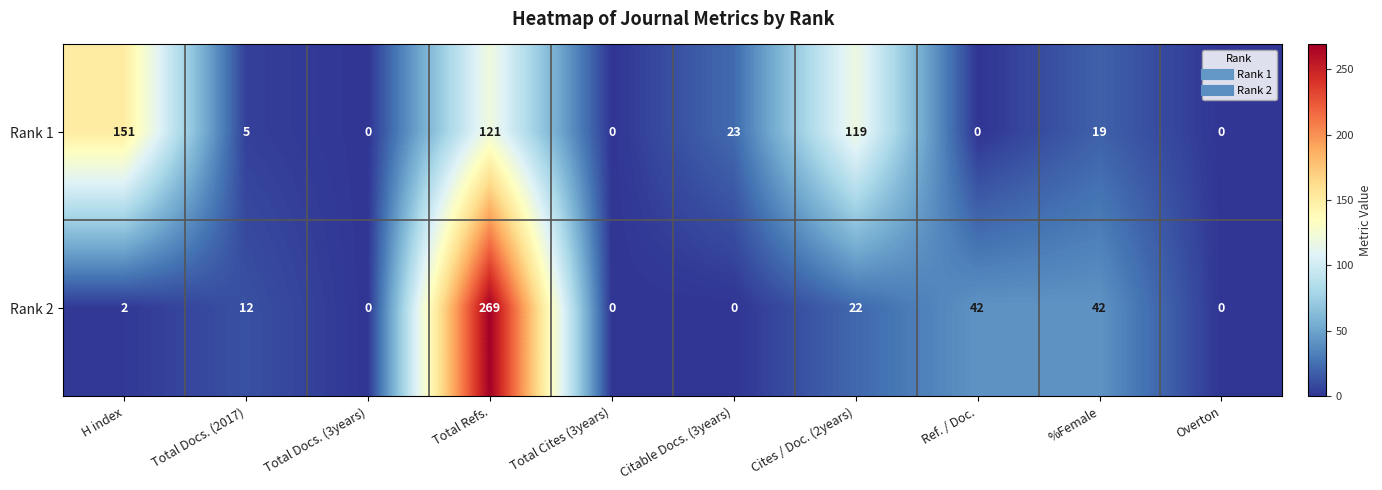

What is the average value of the Rank 2 series?

39